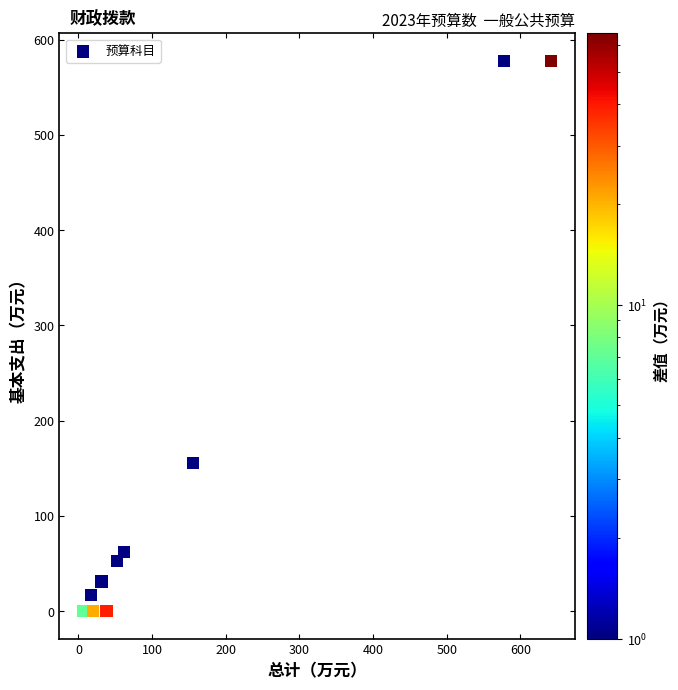

What Y value in the scatter plot is closest to 288?

155.3